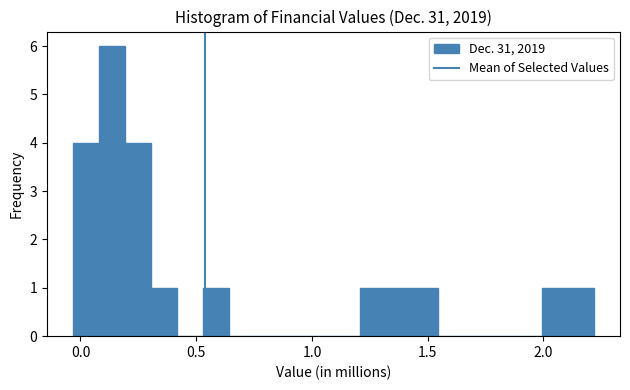

Around what value on the x-axis is the tallest bar? Give the approximate position of its centre, as read against the axis.

0.15